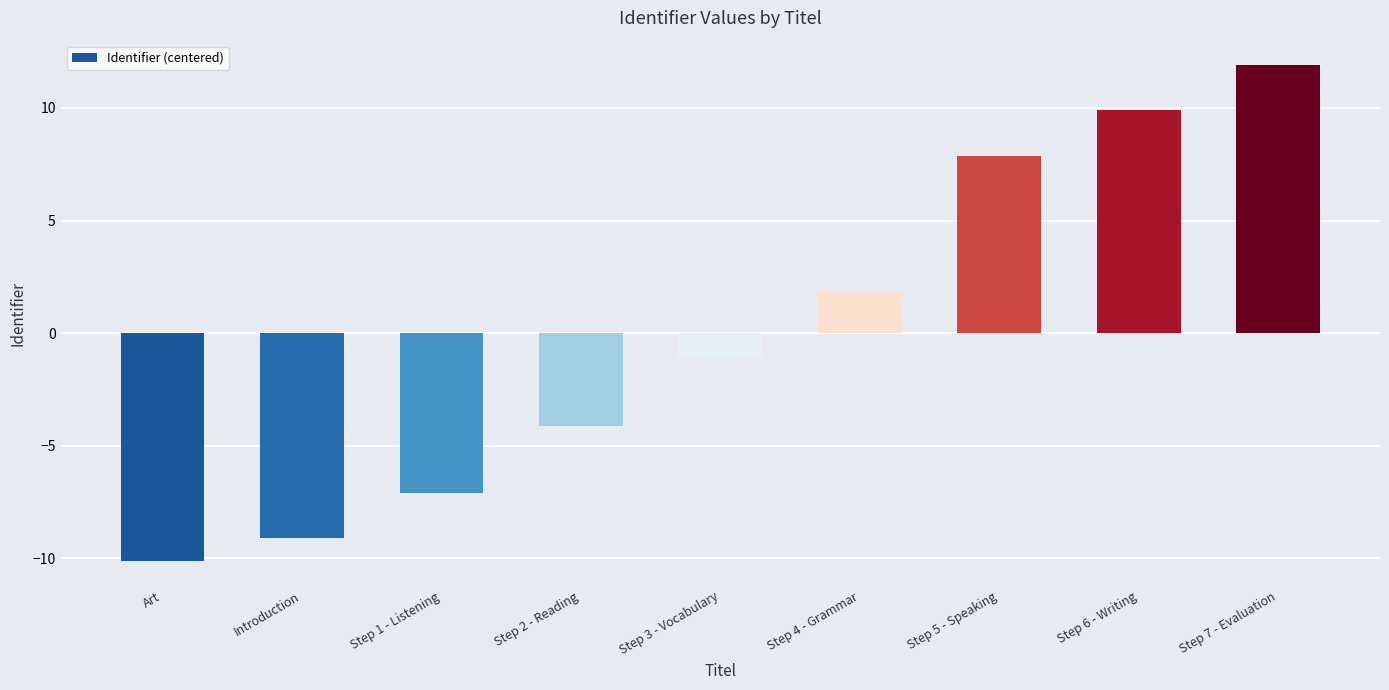

Count the number of categories in the chart.

9